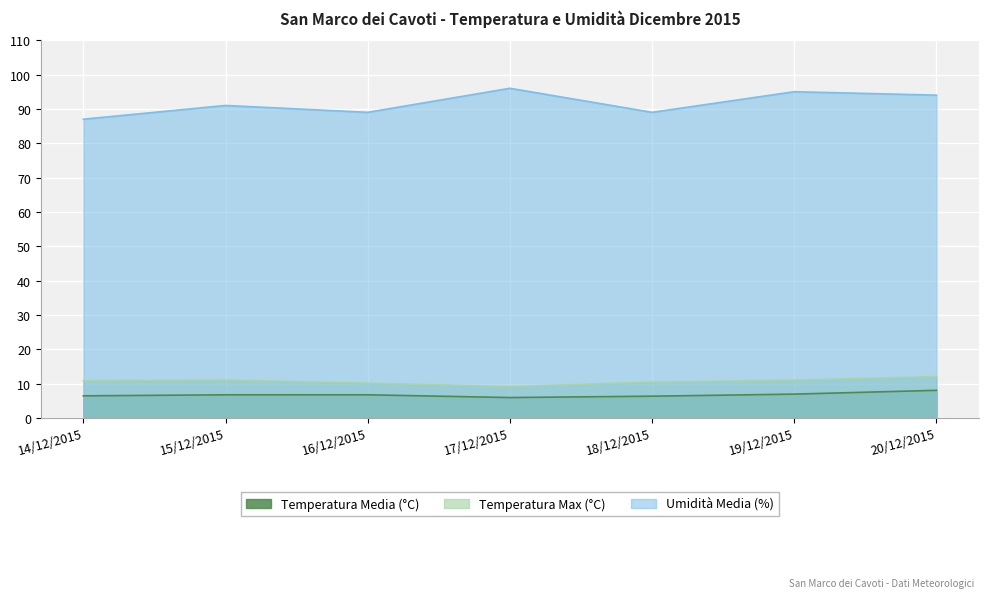

How many data points does each series have?

7